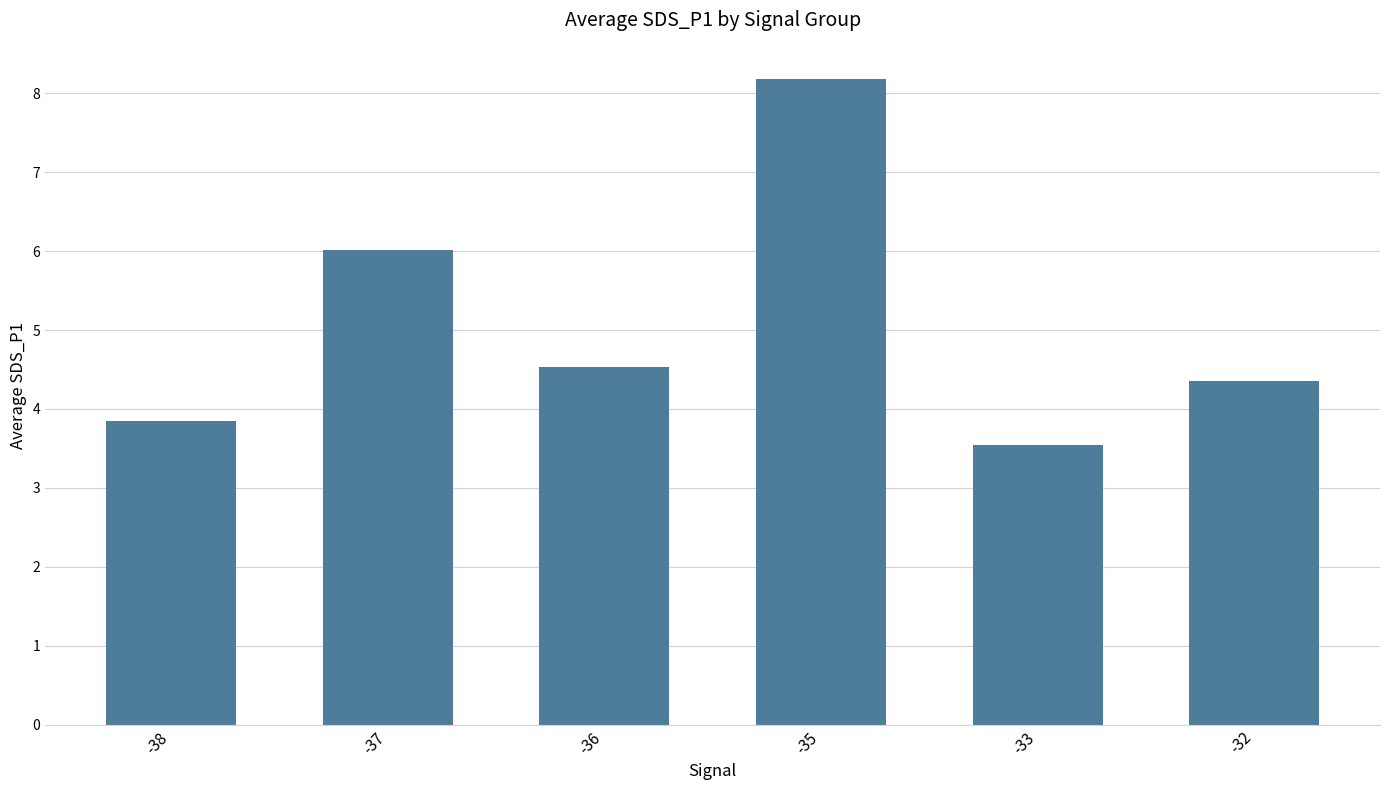

Reading right to left, extract all data points from this chart.

-32=4.4	-33=3.5	-35=8.2	-36=4.5	-37=6.0	-38=3.8